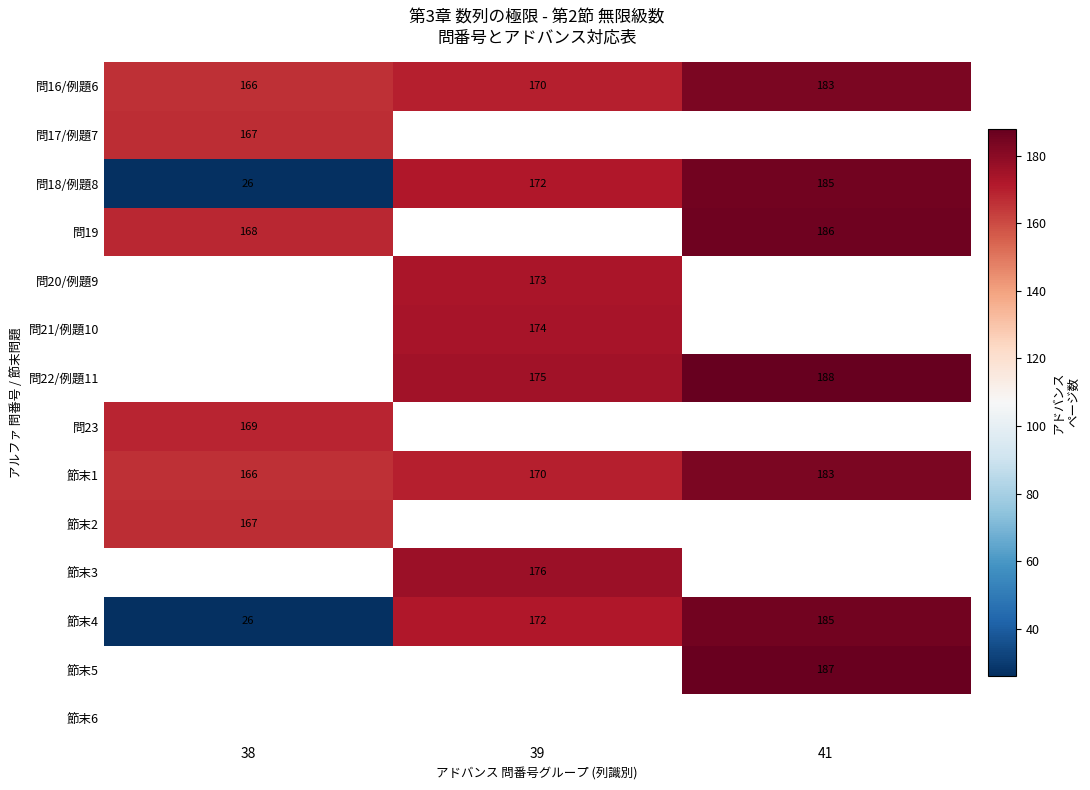

Rank the categories by 節末1 value from lowest to highest.

38, 39, 41